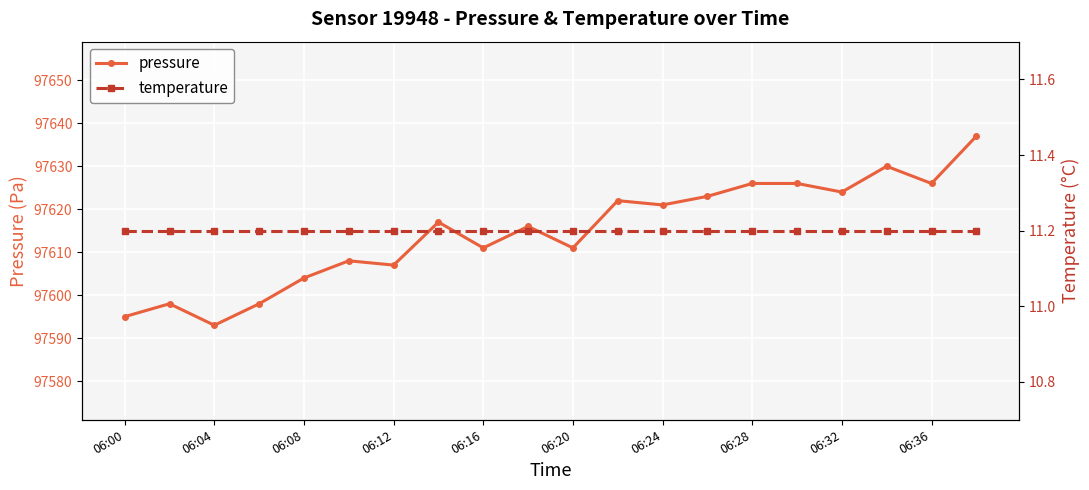

List the series in order of their peak value, lowest first.

temperature, pressure